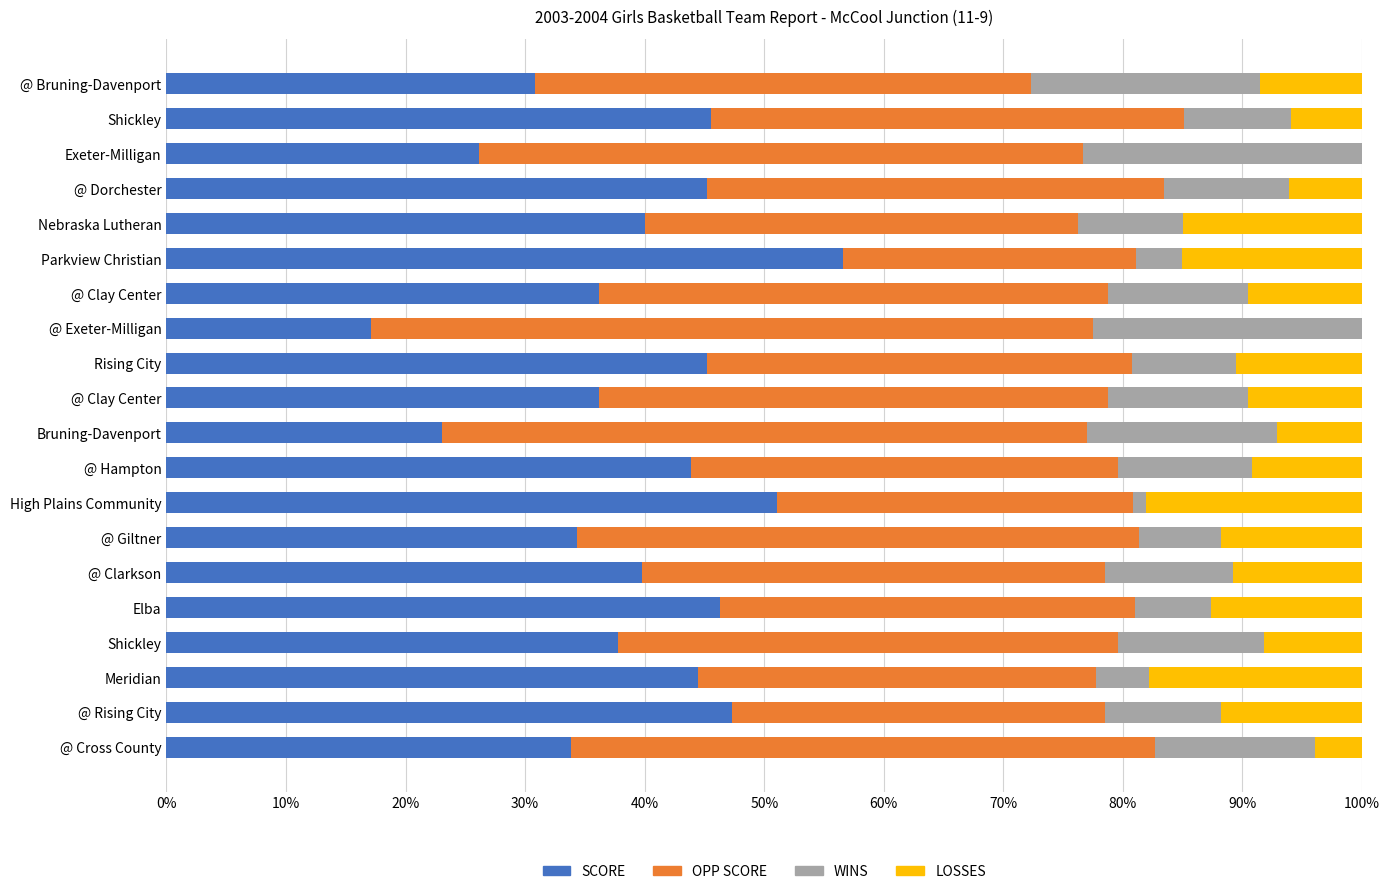

What are all the series names shown in the legend?

SCORE, OPP SCORE, WINS, LOSSES